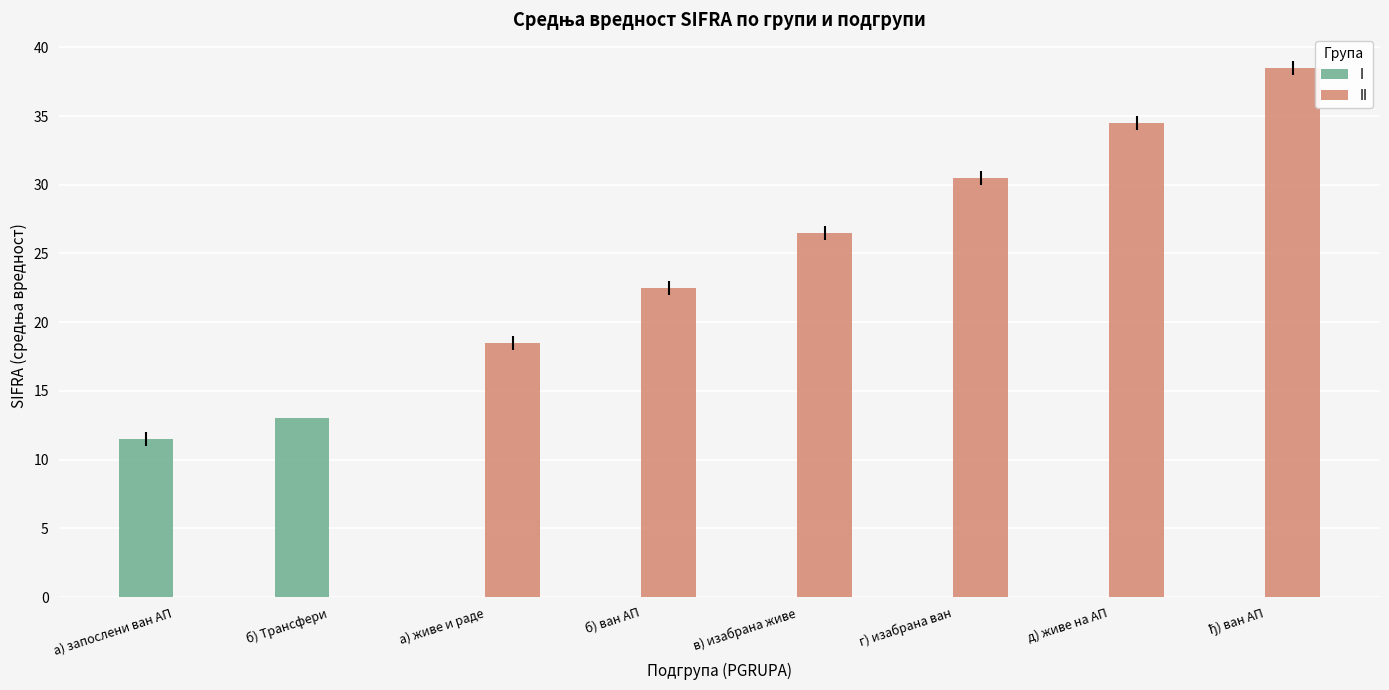

Reading left to right, list all the values displayed in this chart.

I: 11.5	13.0	0.0	0.0	0.0	0.0	0.0	0.0
II: 0.0	0.0	18.5	22.5	26.5	30.5	34.5	38.5